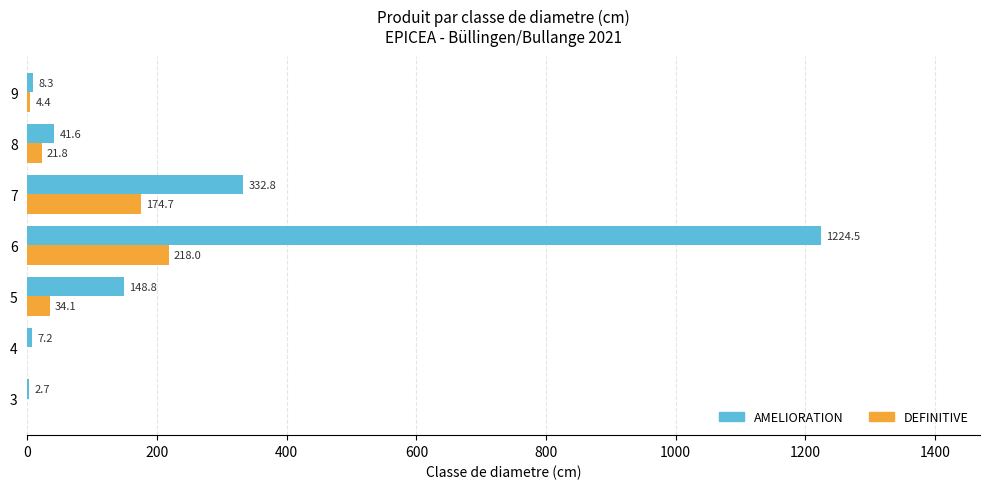

Is it true that DEFINITIVE equals 0.0 at 4?

True